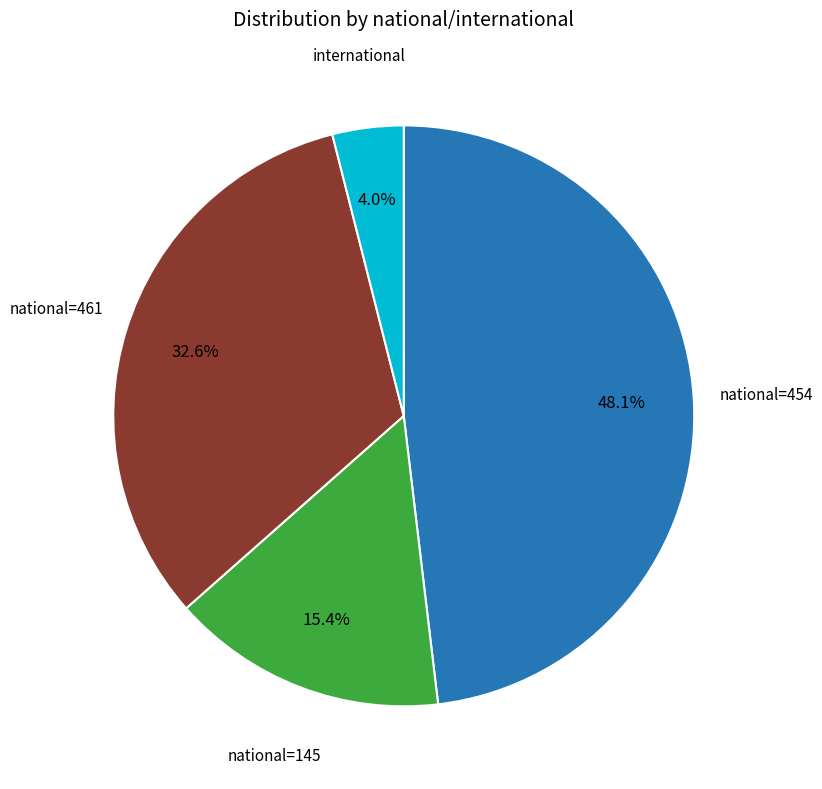

Is there any slice that represents more than half of the pie?

No